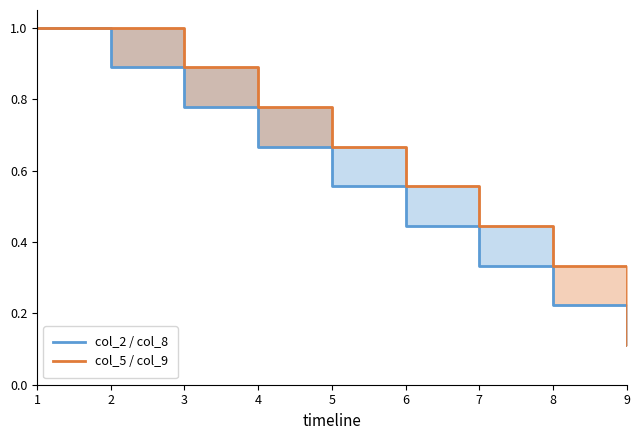

At 8, list the series in order from smallest to largest.

col_2 / col_8, col_5 / col_9